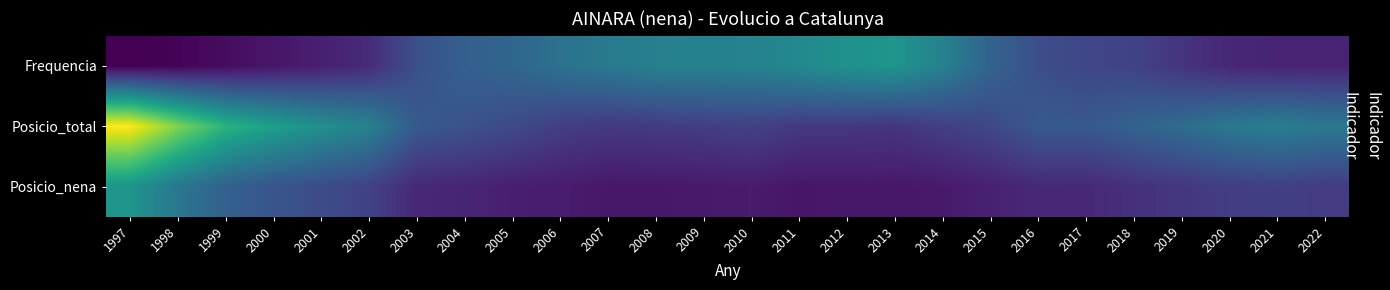

List the series in order of their peak value, lowest first.

Frequencia, Posicio_nena, Posicio_total